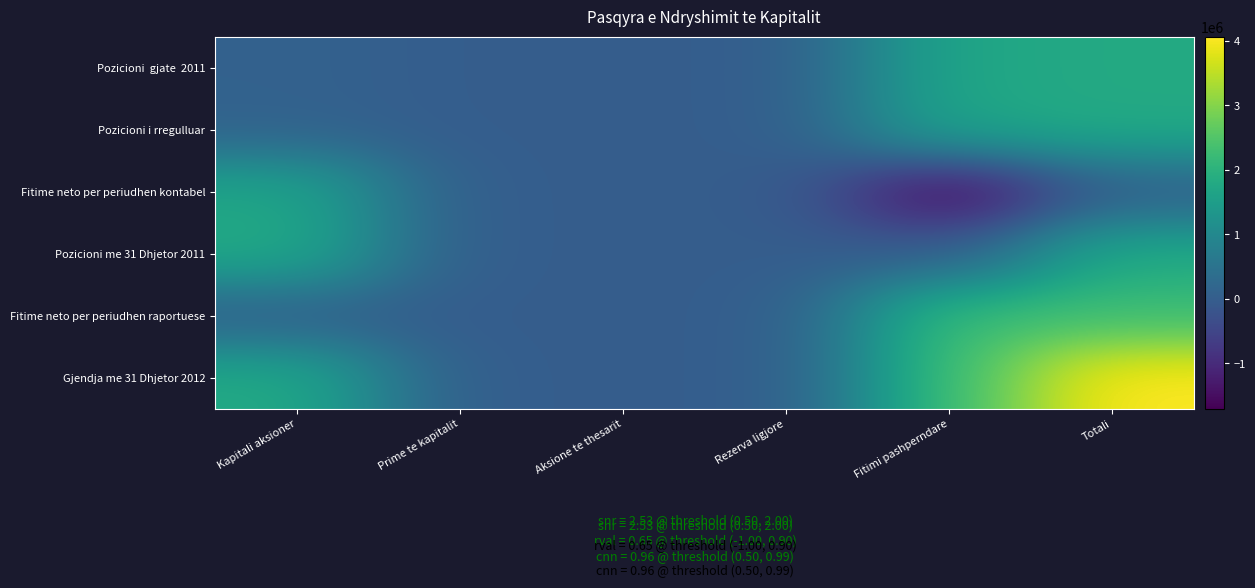

Count the number of data series in this chart.

6